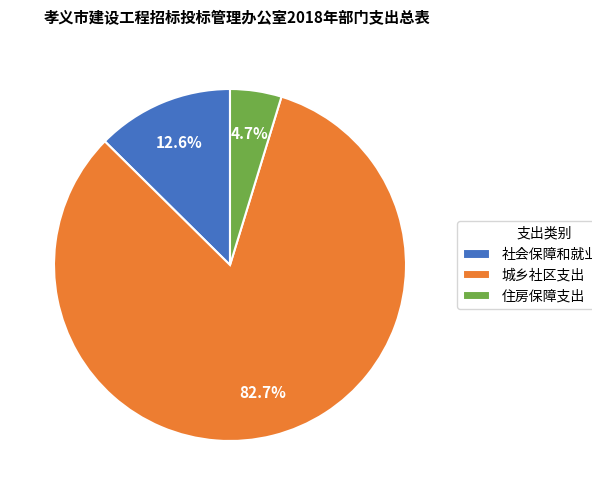

Which slice is the smallest?

住房保障支出